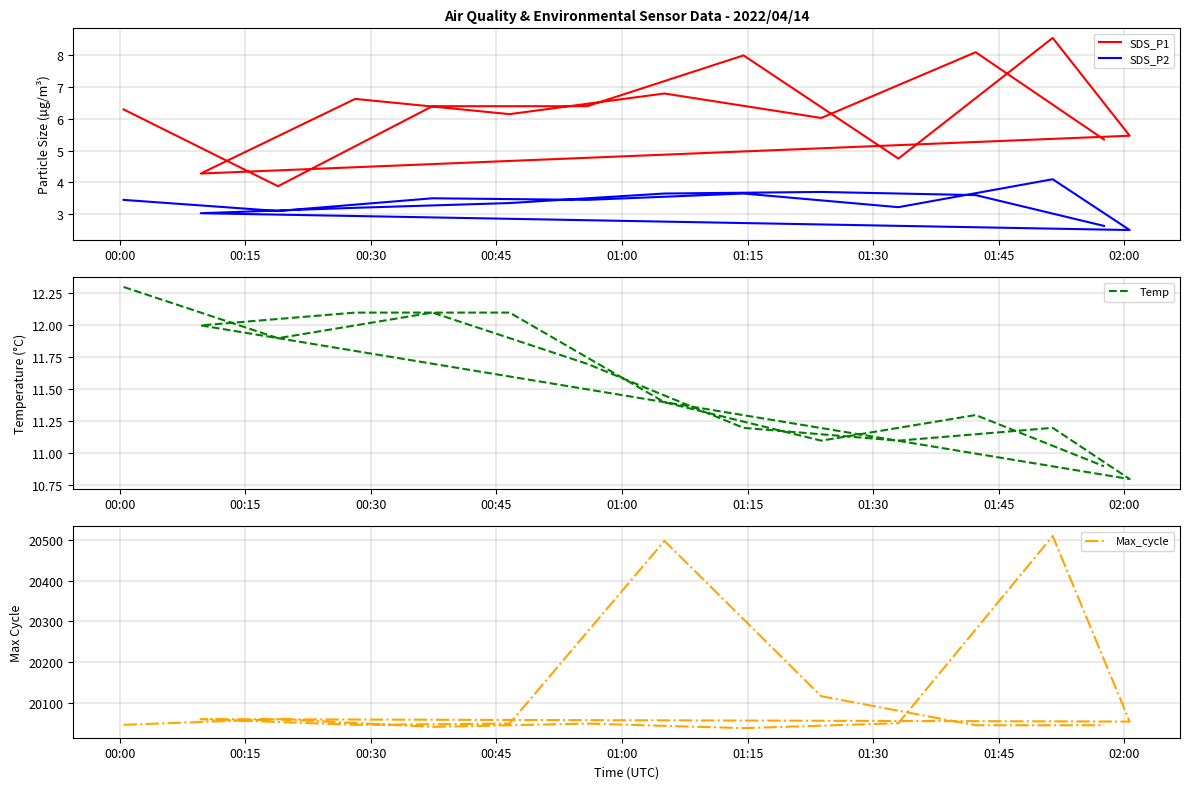

Reading left to right, list all the values displayed in this chart.

SDS_P1: 6.3	3.9	6.4	6.4	8.0	4.8	8.6	5.5	4.3	6.6	6.2	6.8	6.0	8.1	5.3
SDS_P2: 3.5	3.1	3.5	3.5	3.6	3.2	4.1	2.5	3.0	3.2	3.4	3.6	3.7	3.6	2.6
Temp: 12.3	11.9	12.1	11.7	11.2	11.1	11.2	10.8	12.0	12.1	12.1	11.4	11.1	11.3	10.9
Max_cycle: 20047.0	20061.0	20042.0	20050.0	20039.0	20051.0	20509.0	20055.0	20061.0	20047.0	20050.0	20497.0	20117.0	20046.0	20046.0